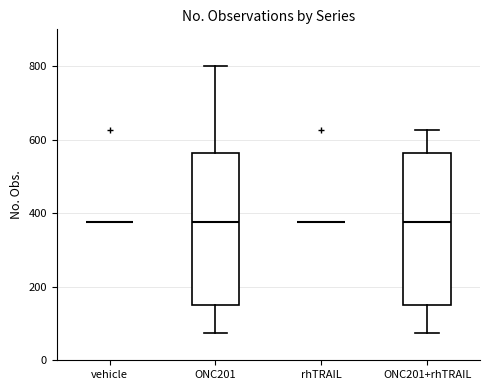

Reading left to right, transcribe this box plot: for each box, give where its median line is, the range the box spans, and where its two whiskers end, as read against the y-axis. The values are not printed on the chart, so give them approximately, as read against the axis.

vehicle: box collapsed to a line at 380, whiskers 380 to 380
ONC201: median 380, box 160 to 560, whiskers 80 to 800
rhTRAIL: box collapsed to a line at 380, whiskers 380 to 380
ONC201+rhTRAIL: median 380, box 160 to 560, whiskers 80 to 620